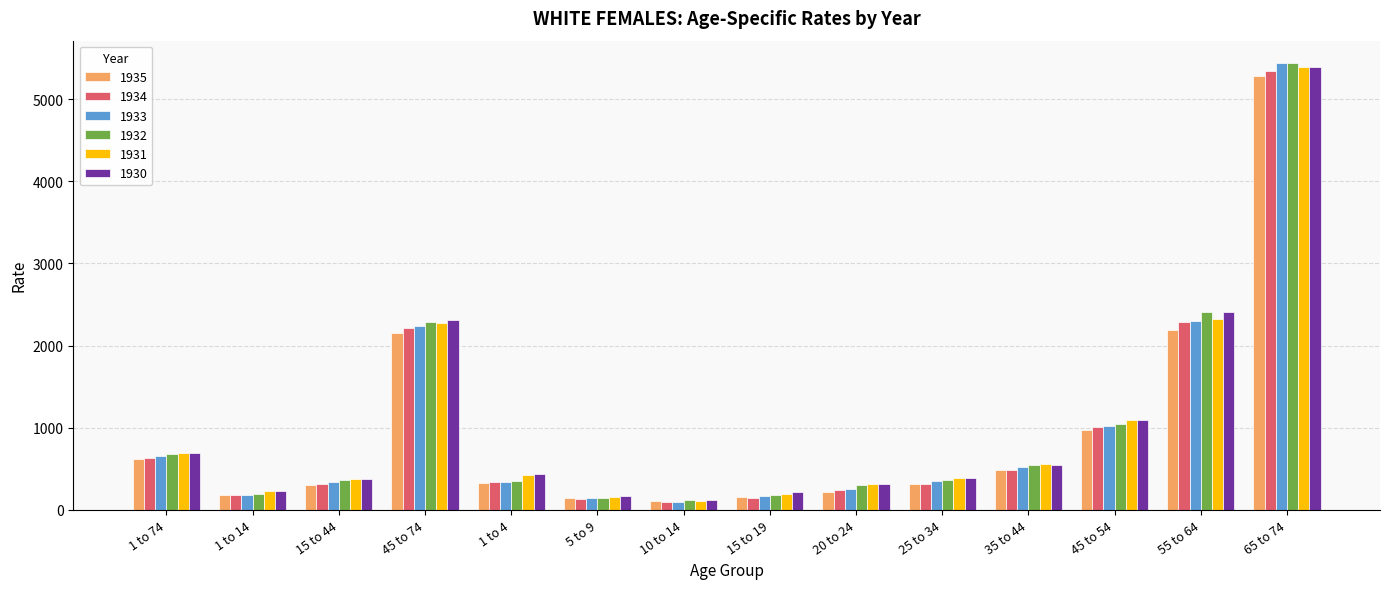

At how many categories does at least one series exceed 4014?

1